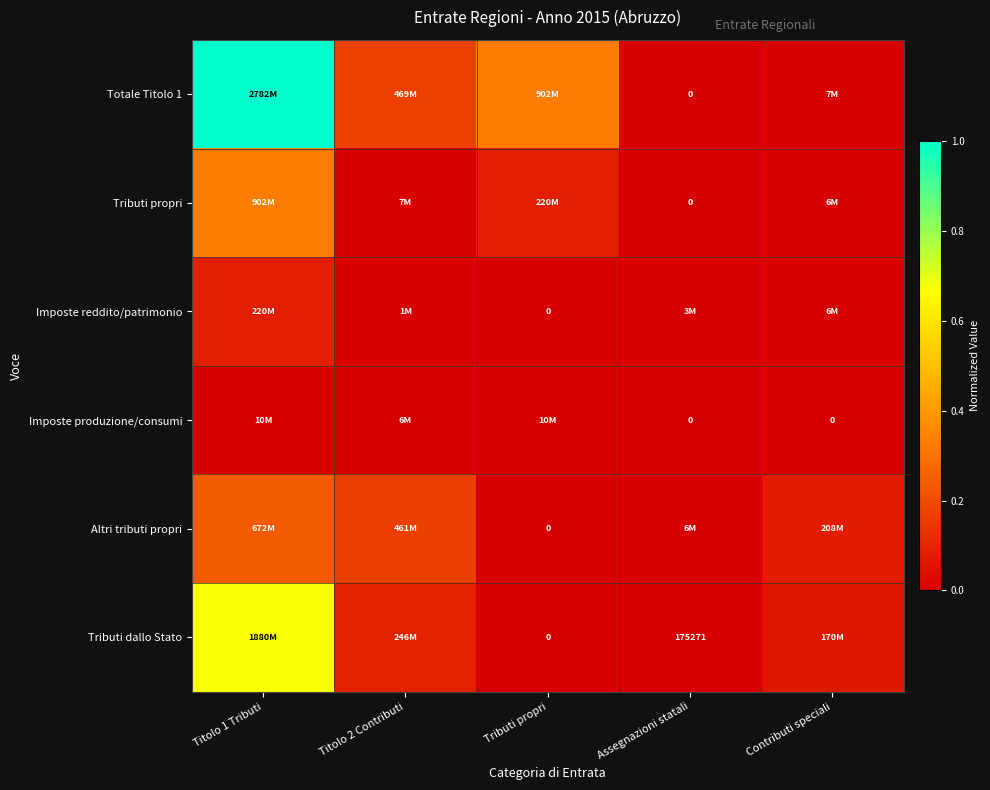

Which category has the highest value across all series?

Titolo 1 Tributi